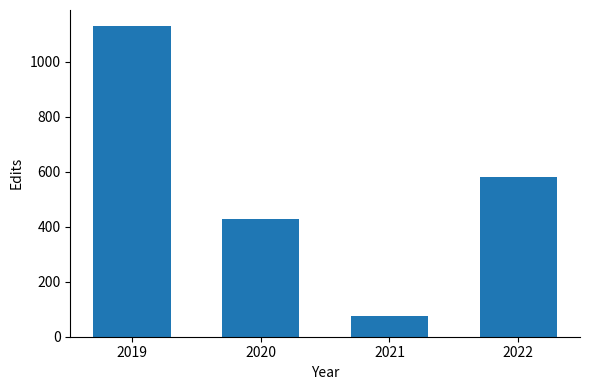

What is the average value?

554